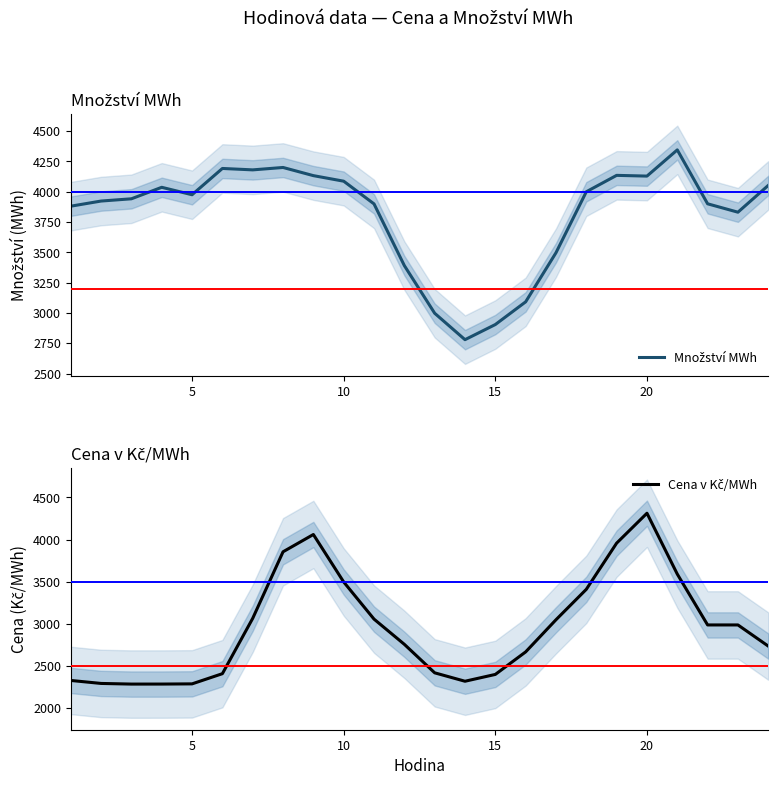

After their last crossing, which series has the higher values: Množství MWh or Cena v Kč/MWh?

Množství MWh